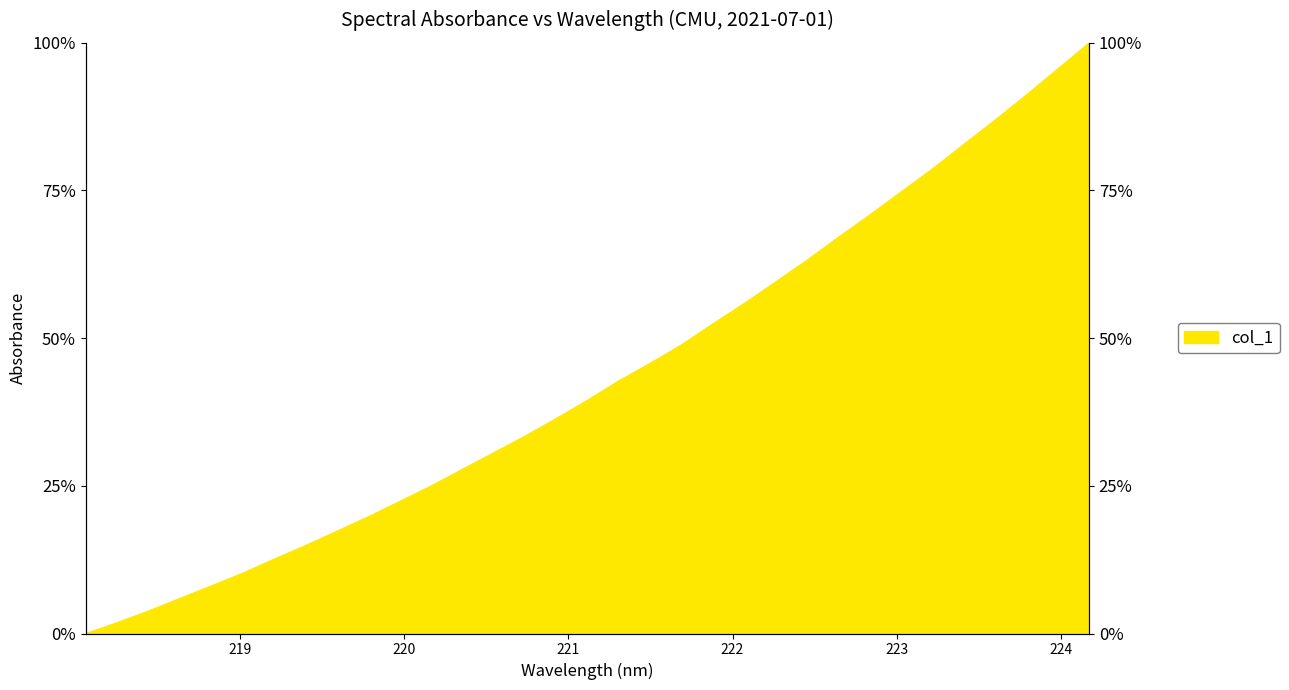

What is the difference between the values at 222.0721 and 223.5987?

31.0